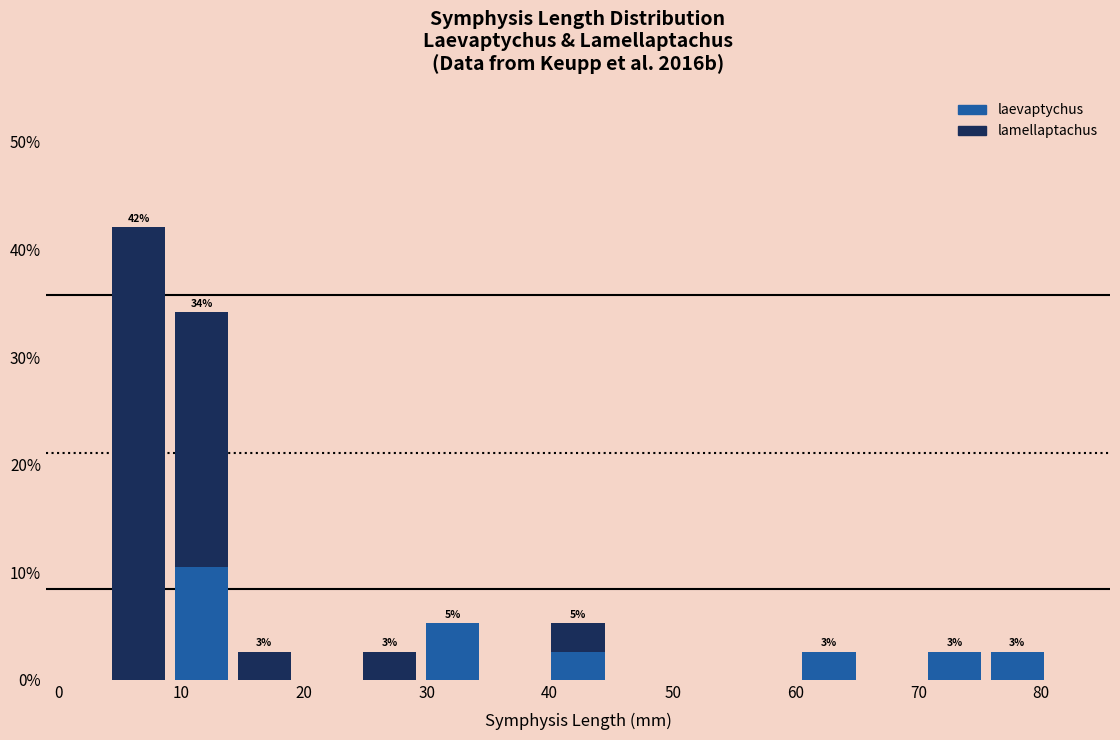

Which range on the x-axis has the tallest stacked bar (by total height)?

4 to 9